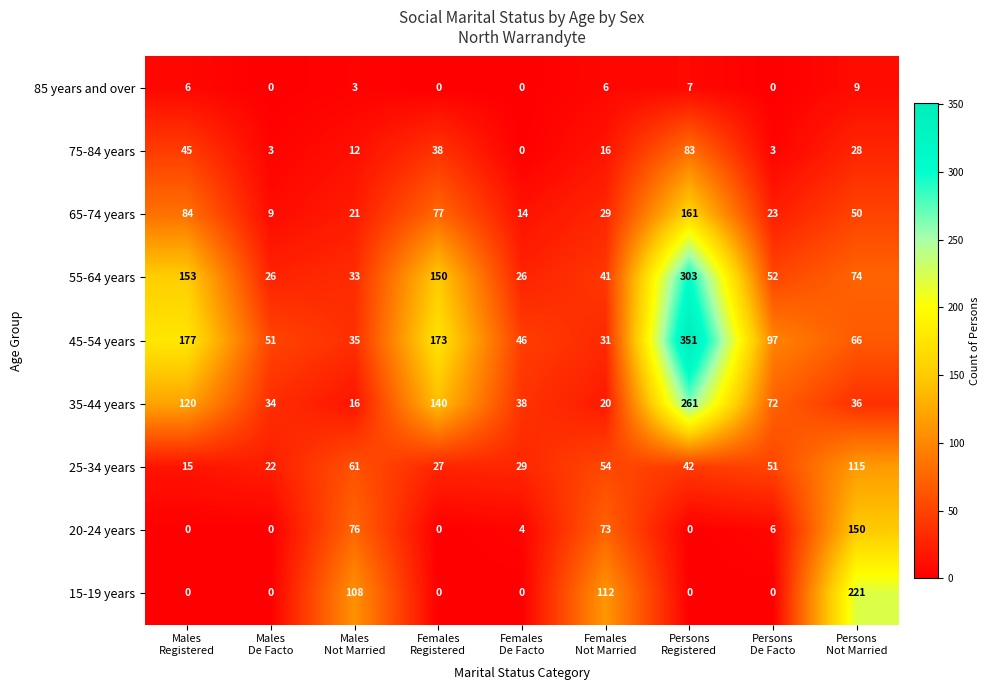

What is the difference between the maximum and minimum values in the 15-19 years series?

221